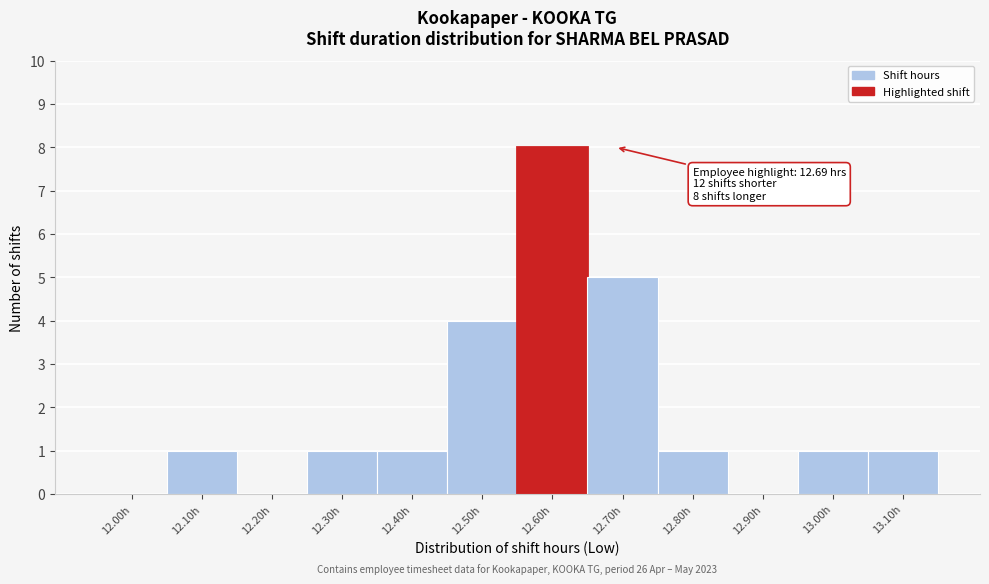

Reading right to left, what are all the values shown in this chart?

13.10h=1	13.00h=1	12.90h=0	12.80h=1	12.70h=5	12.60h=8	12.50h=4	12.40h=1	12.30h=1	12.20h=0	12.10h=1	12.00h=0